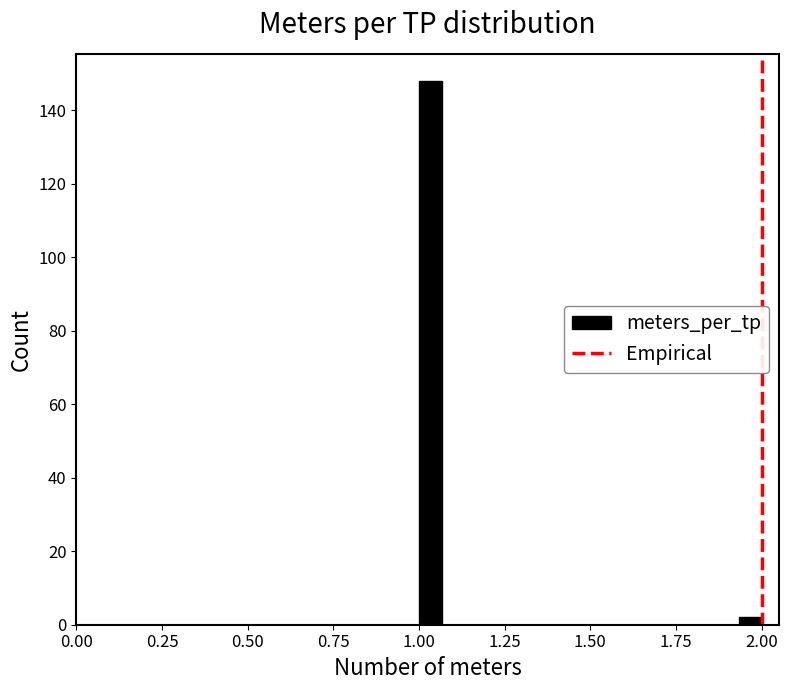

Around what value on the x-axis is the tallest bar? Give the approximate position of its centre, as read against the axis.

1.05